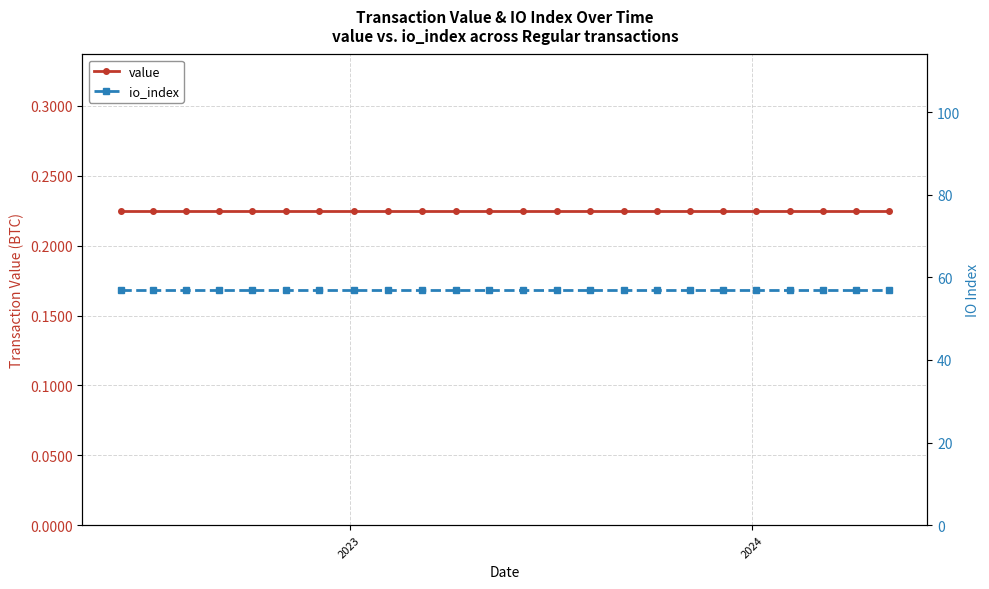

True or false: value has more than 2 interior local peaks.

False